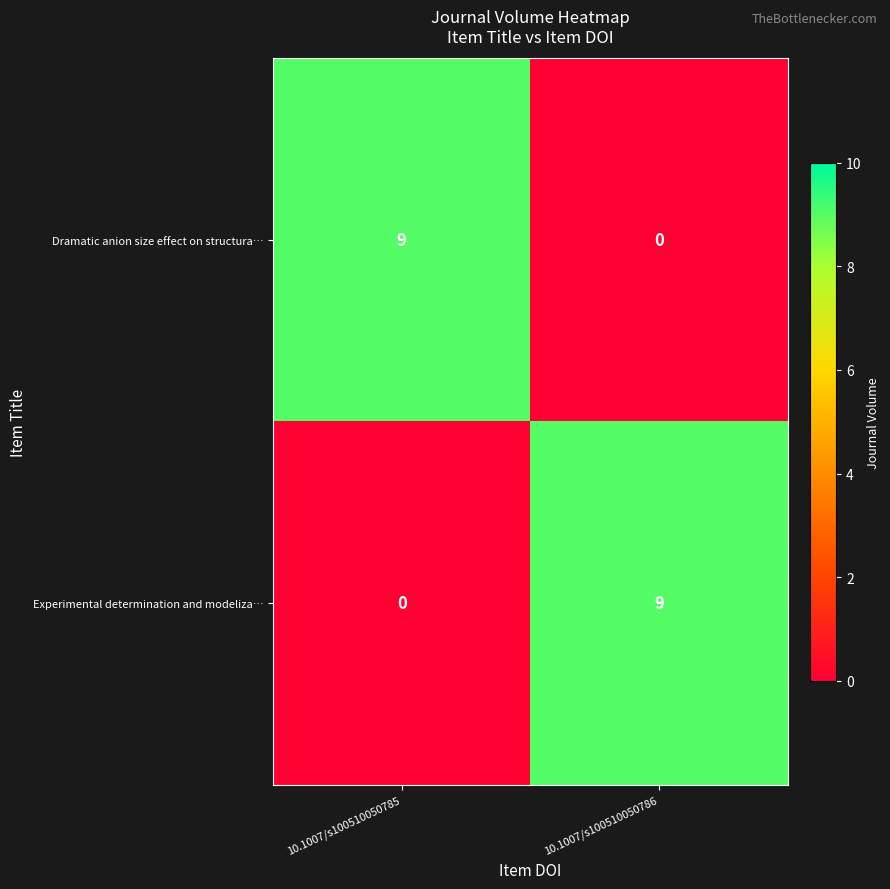

What is the total value across all series at 10.1007/s100510050786?

9